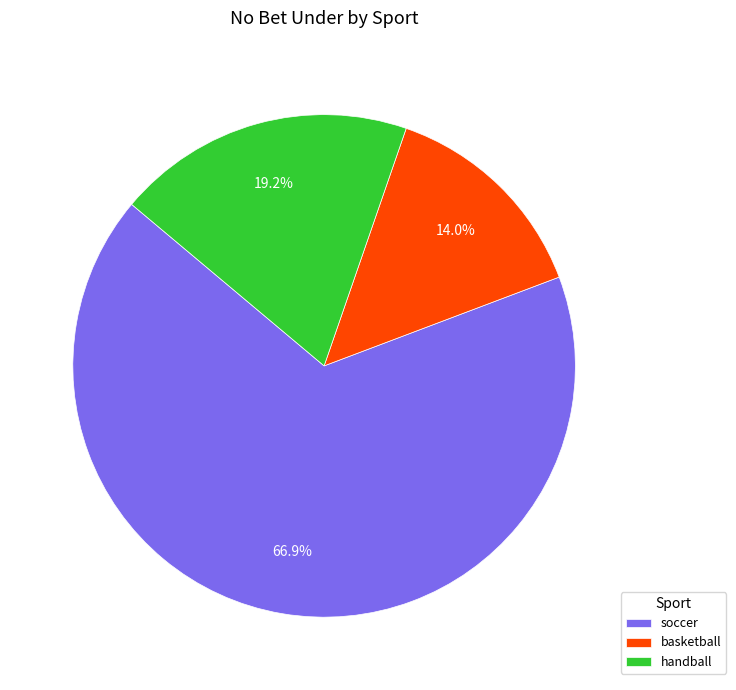

Does any single category account for the majority?

Yes